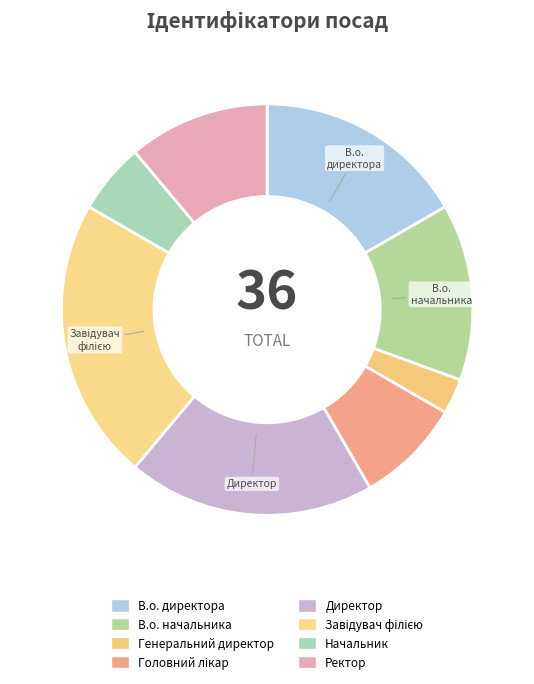

How many segments does this pie chart have?

8